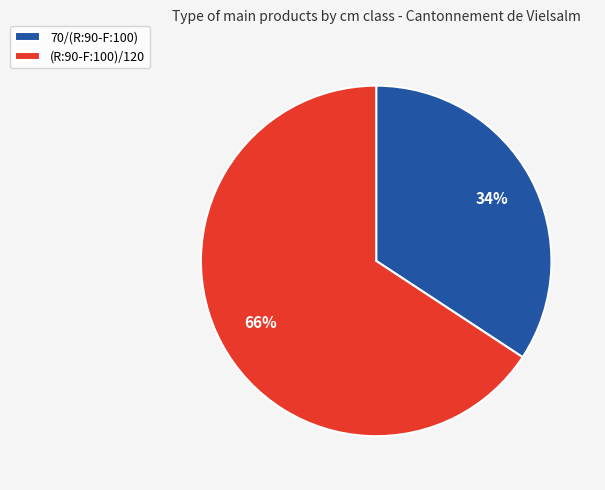

Count the number of slices in the pie.

2